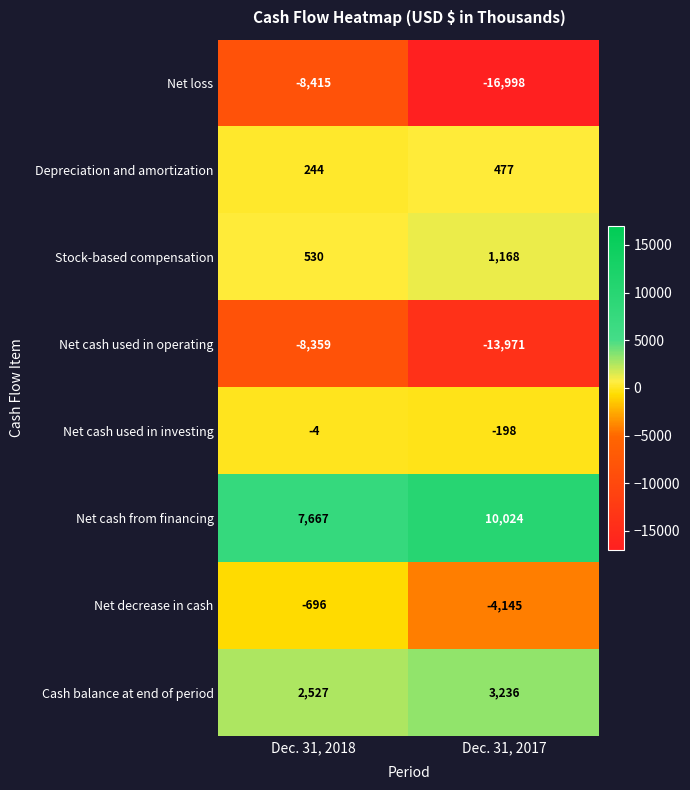

True or false: Net cash used in operating has a value of -8359 at Dec. 31, 2018.

True